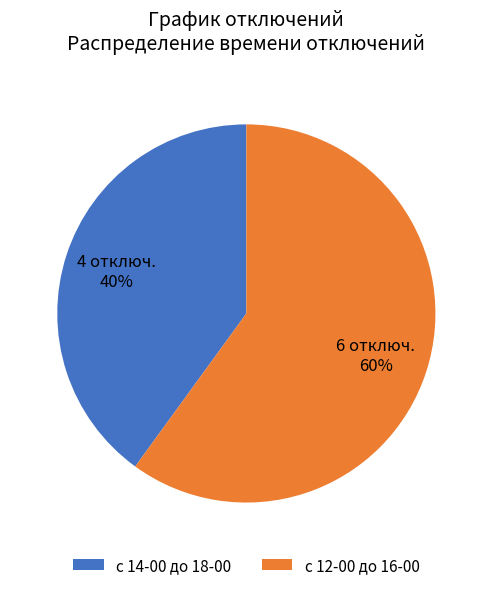

Is the sum of с 14-00 до 18-00 and с 12-00 до 16-00 greater than half?

Yes